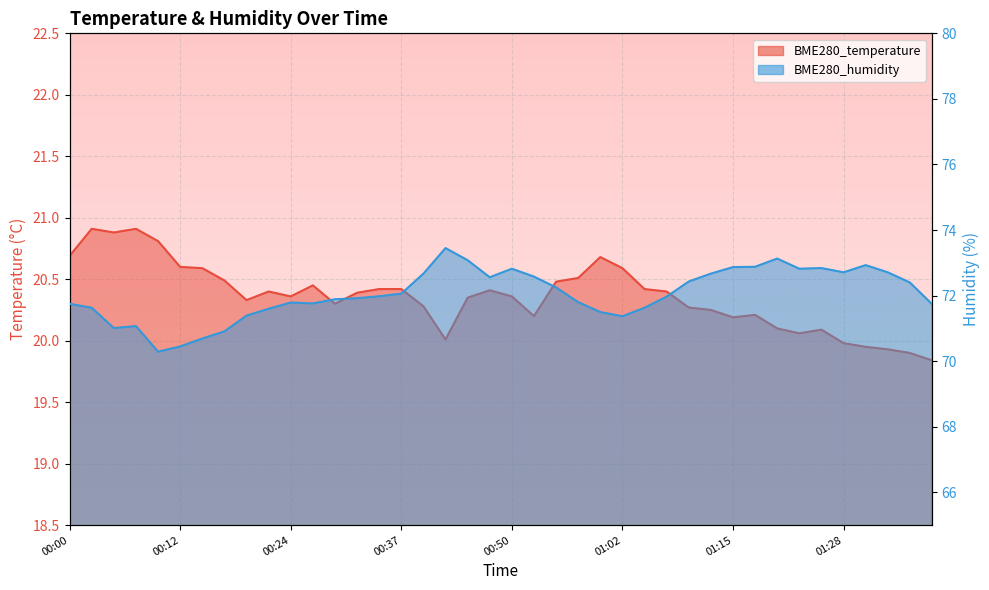

At which category does BME280_humidity reach its first local peak?

00:07